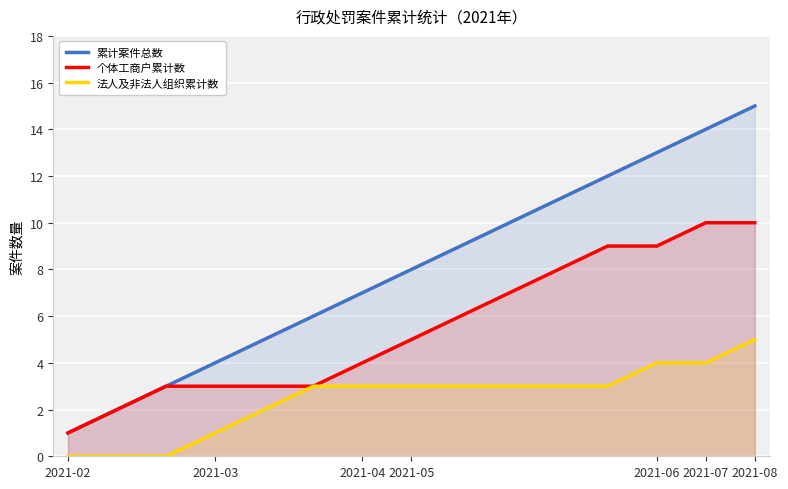

List the series in order of their overall mean, highest first.

累计案件总数, 个体工商户累计数, 法人及非法人组织累计数